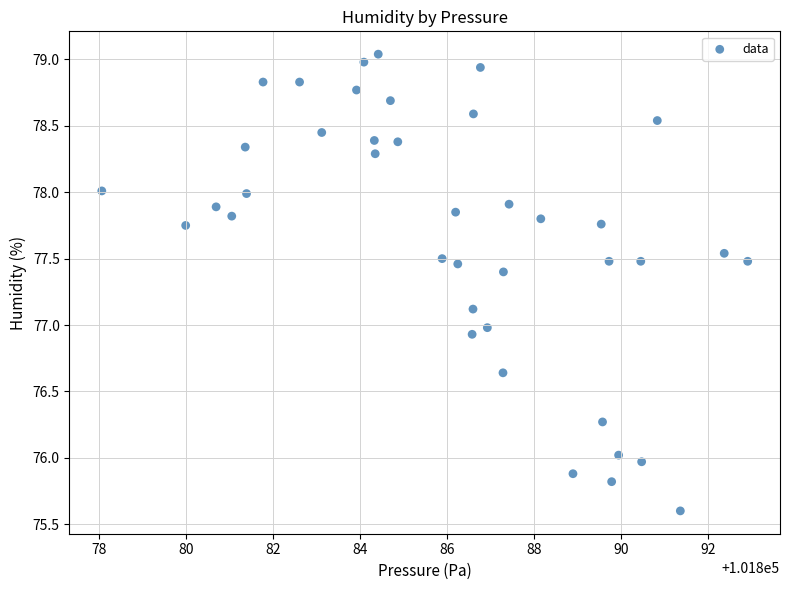

What is the range of Y values (max minus min)?

3.4